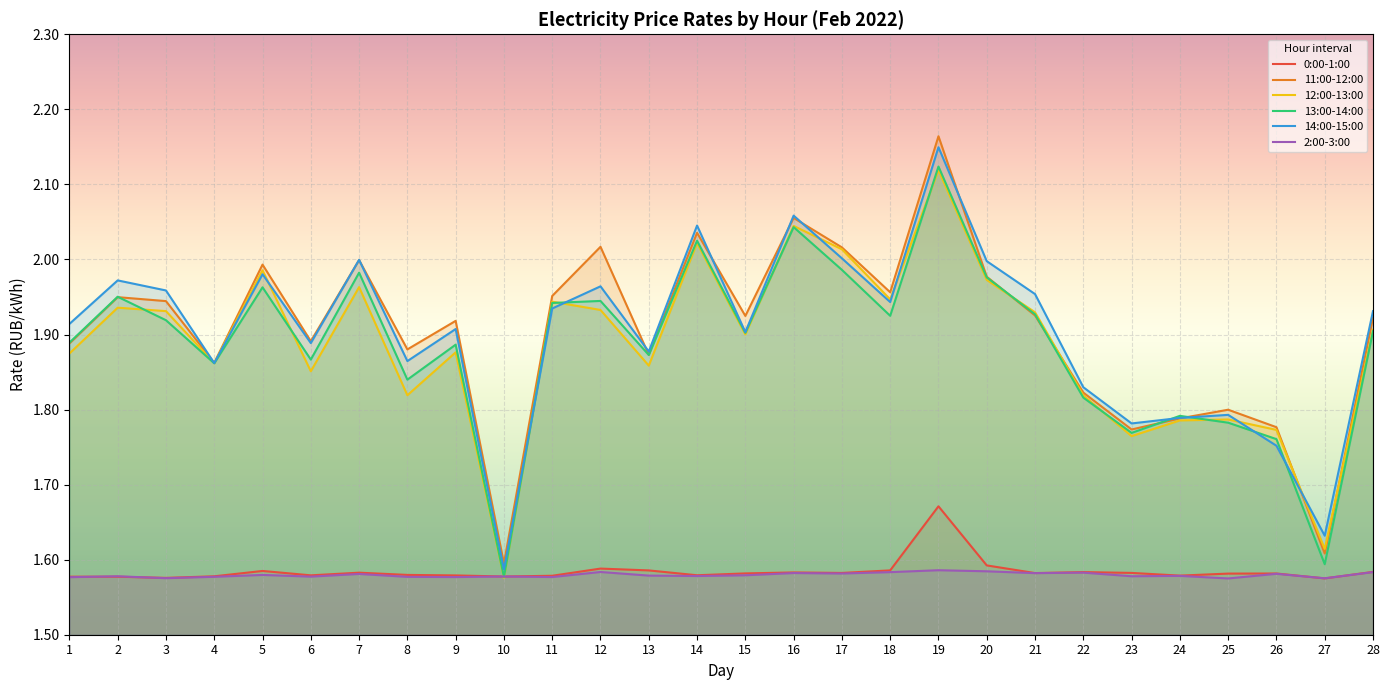

What is the value of the 2:00-3:00 point at the 11th from the left?

1.6